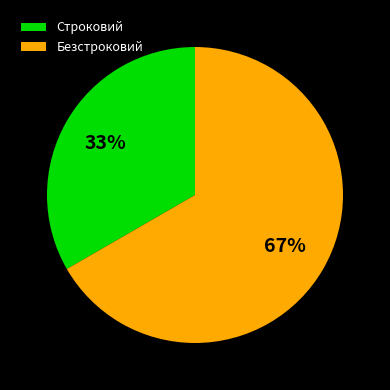

Which category has the biggest portion of the pie?

Безстроковий